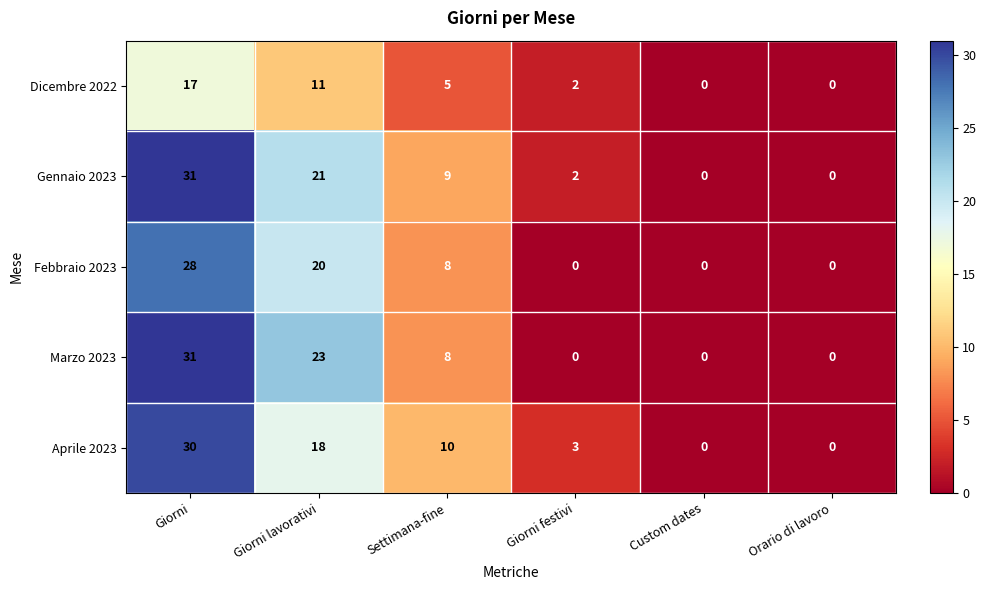

At which category is the sum across all series the highest?

Giorni